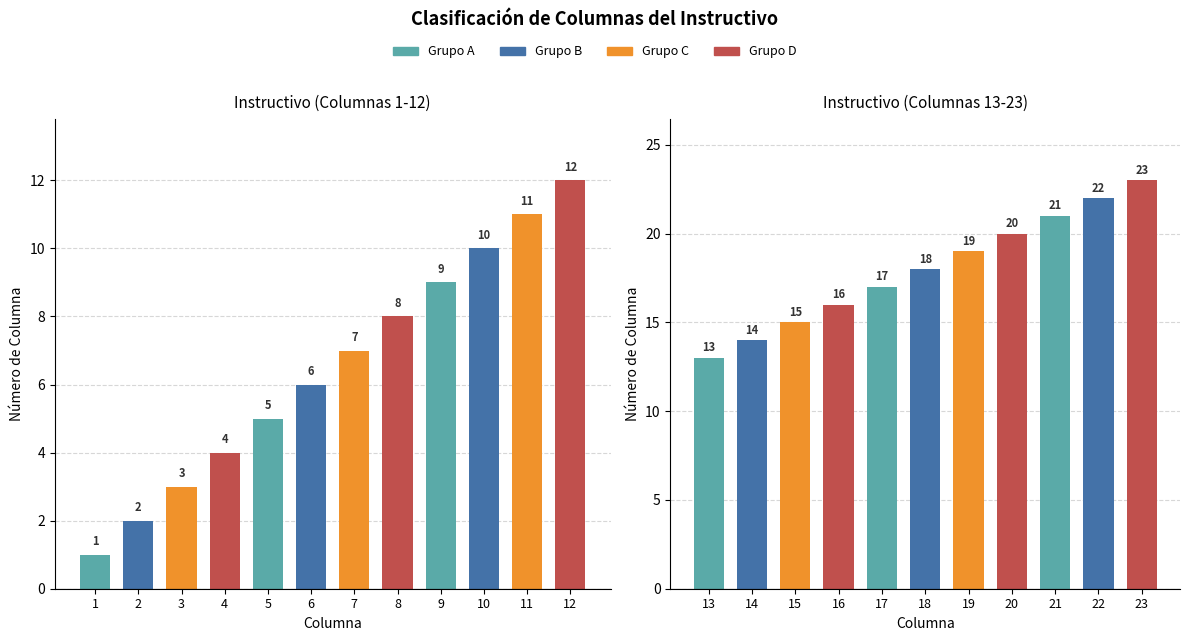

Reading right to left, transcribe all the data shown in this chart.

23	22	21	20	19	18	17	16	15	14	13	12	11	10	9	8	7	6	5	4	3	2	1